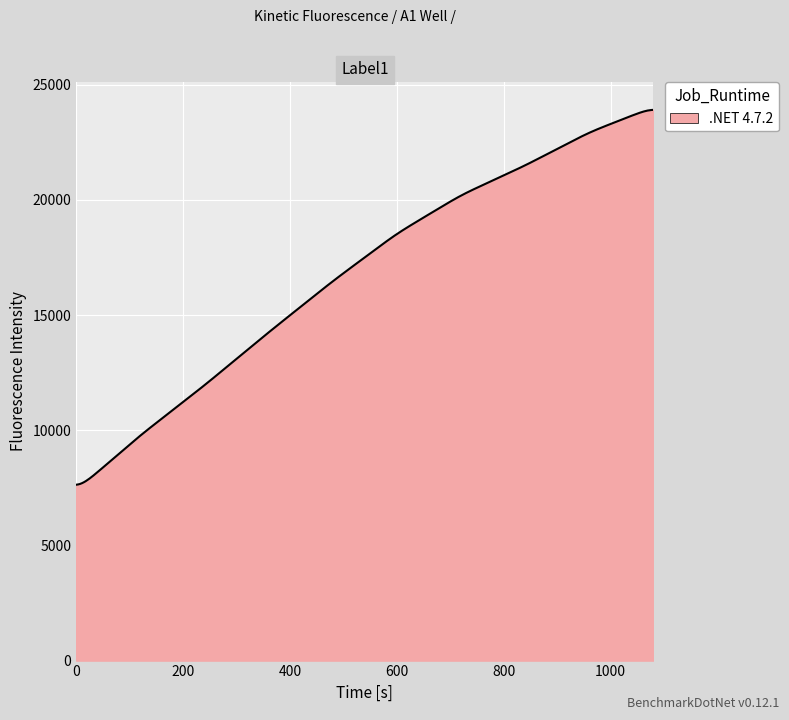

What is the greatest value displayed?

23913.6